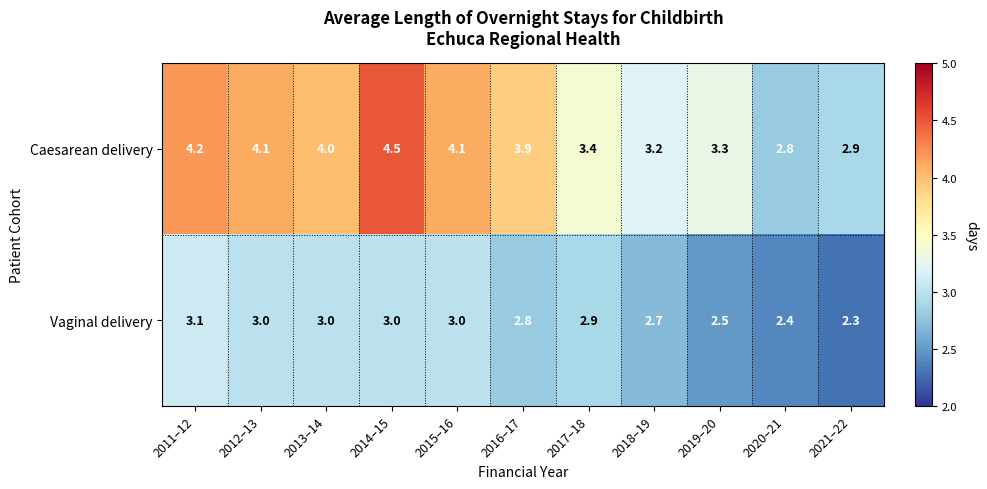

Reading left to right, transcribe all the data shown in this chart.

Caesarean delivery: 2011–12=4.2	2012–13=4.1	2013–14=4.0	2014–15=4.5	2015–16=4.1	2016–17=3.9	2017–18=3.4	2018–19=3.2	2019–20=3.3	2020–21=2.8	2021–22=2.9
Vaginal delivery: 2011–12=3.1	2012–13=3.0	2013–14=3.0	2014–15=3.0	2015–16=3.0	2016–17=2.8	2017–18=2.9	2018–19=2.7	2019–20=2.5	2020–21=2.4	2021–22=2.3